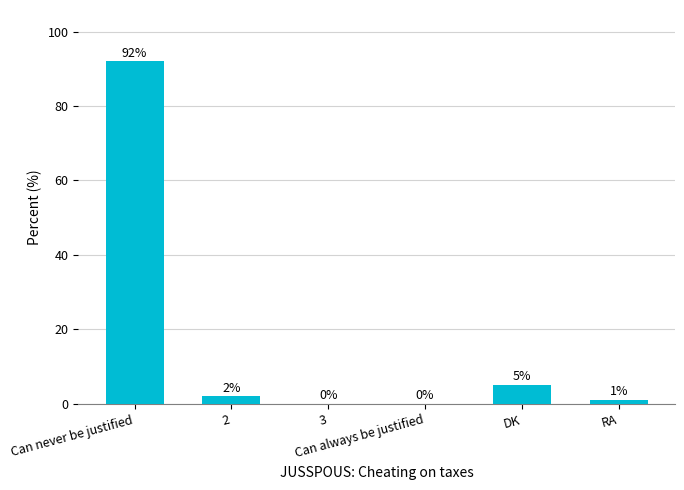

What is the change in value from 3 to DK?

+5